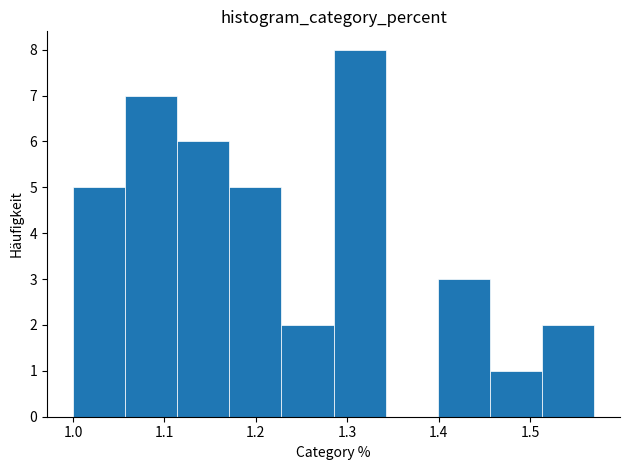

Reading left to right, list every bar in this chart as the range it spans on the x-axis followed by its height. Neither the bar edges nor the heights are printed on the chart, so give them approximately, as read against the axes.

1.000 to 1.057: 5
1.057 to 1.114: 7
1.114 to 1.171: 6
1.171 to 1.228: 5
1.228 to 1.285: 2
1.285 to 1.342: 8
1.342 to 1.399: 0
1.399 to 1.456: 3
1.456 to 1.513: 1
1.513 to 1.570: 2